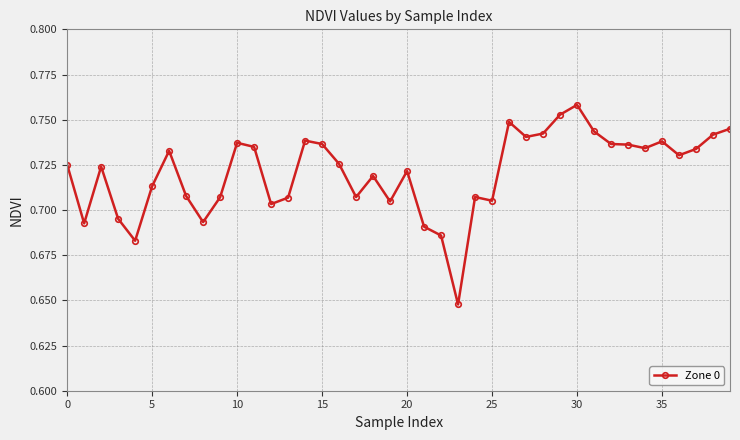

What is the difference between the maximum and minimum values?

0.1